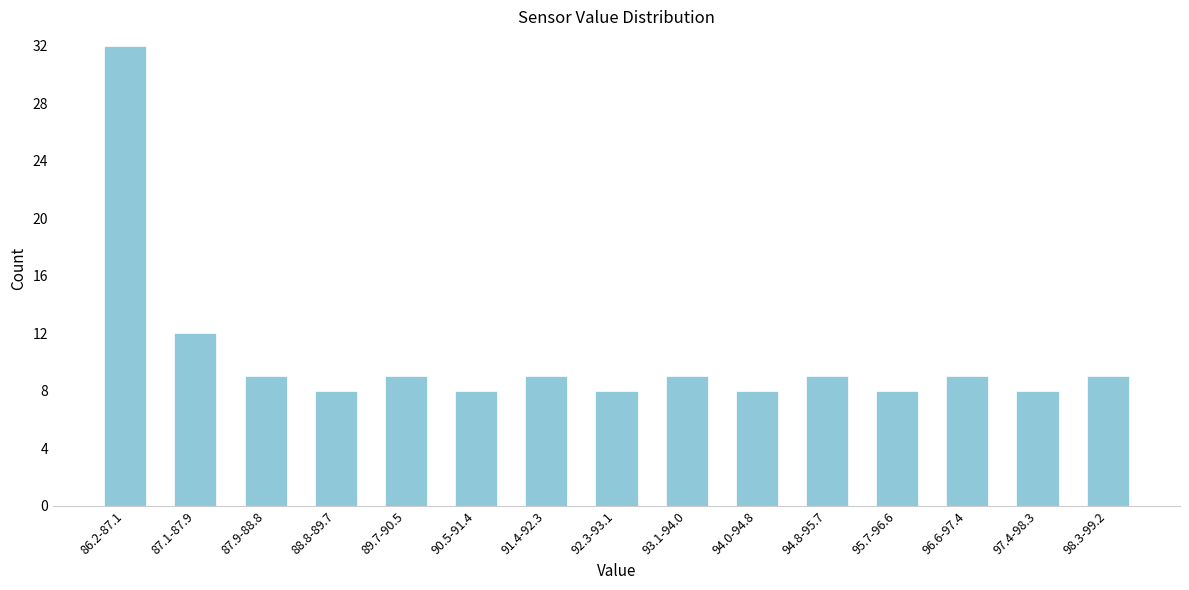

Reading left to right, transcribe all the data shown in this chart.

32	12	9	8	9	8	9	8	9	8	9	8	9	8	9